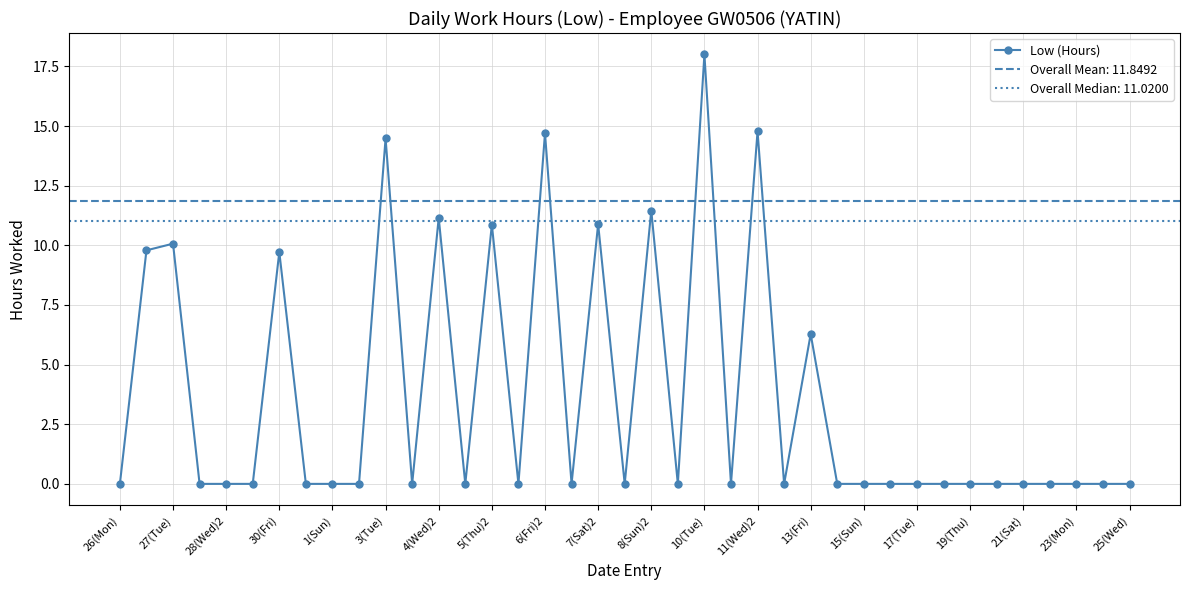

What is the difference between the maximum and minimum values?

18.0